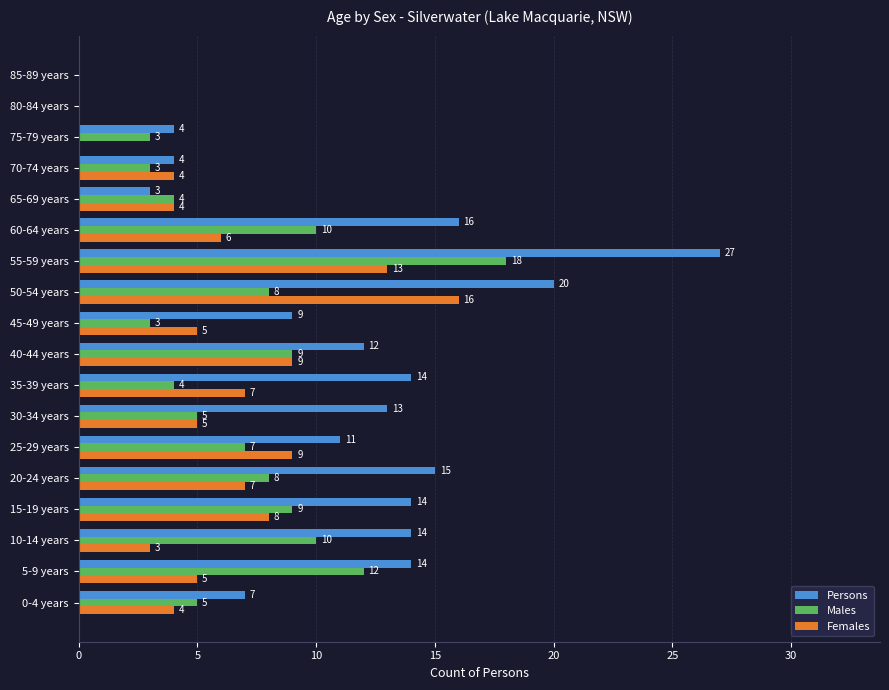

Count the number of data series in this chart.

3